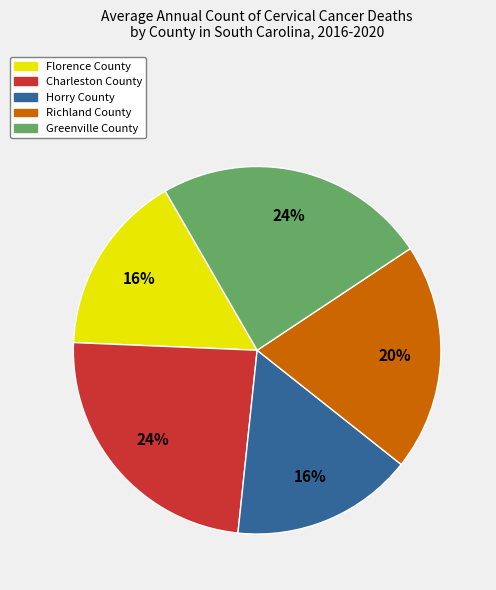

To the nearest percent, what percentage of the pie is Richland County?

20%